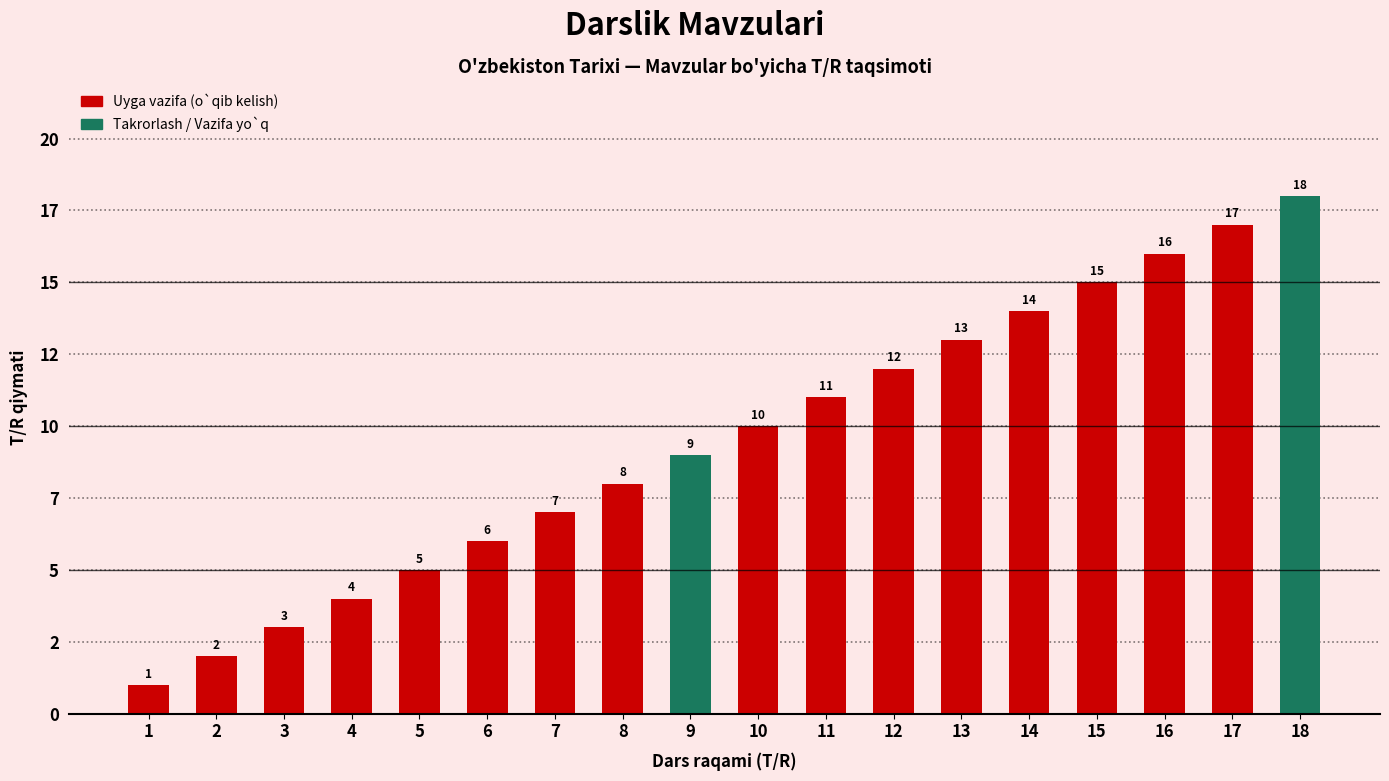

What is the difference between the second highest and minimum values?

16